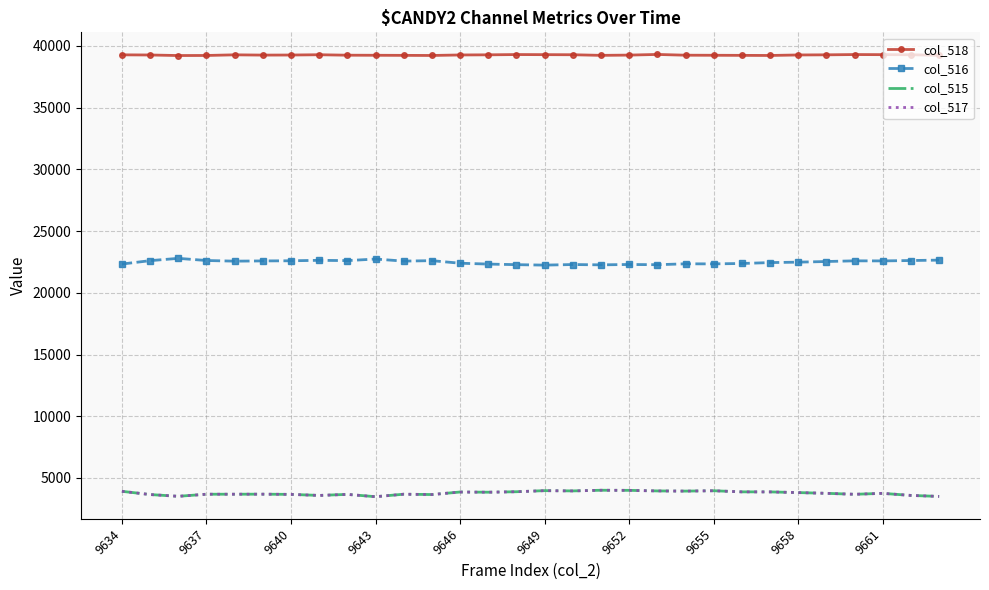

What is the maximum value for col_516?

22794